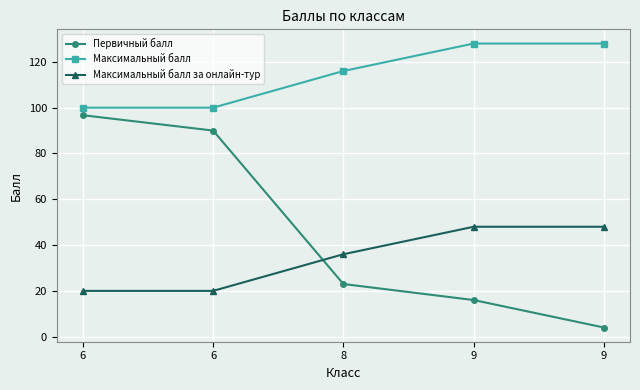

Count the number of categories in the chart.

5